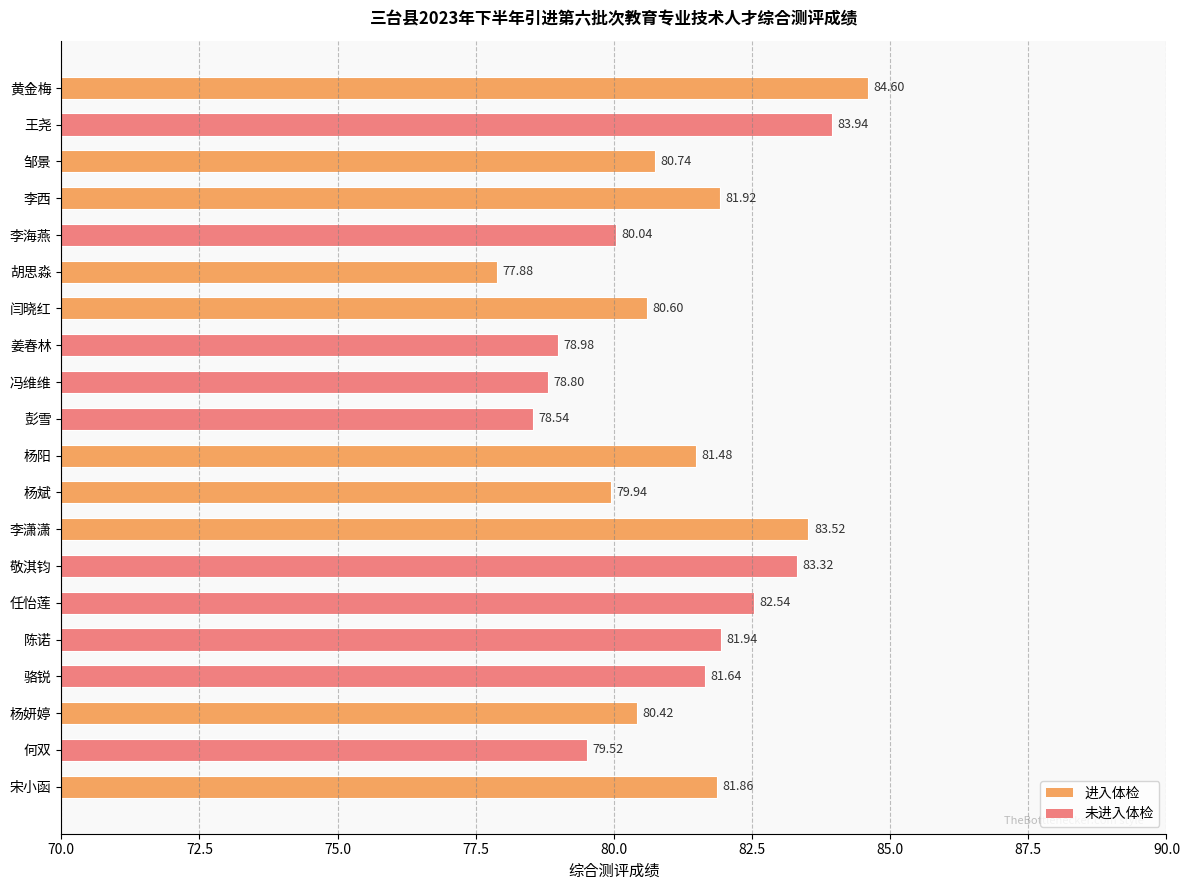

What is the label of the 12th bar from the top?

杨斌